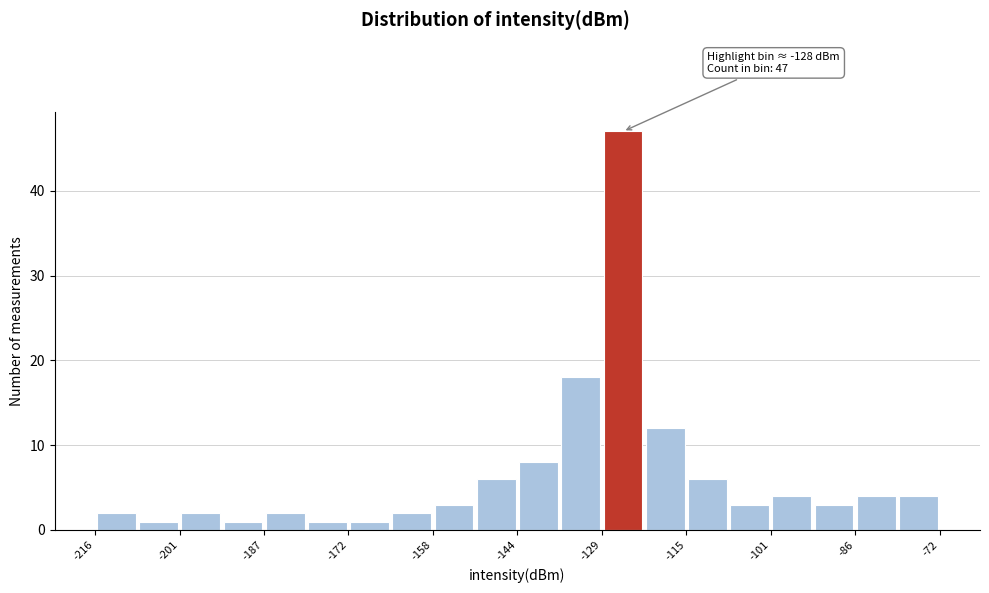

Around what value on the x-axis is the tallest bar? Give the approximate position of its centre, as read against the axis.

-126